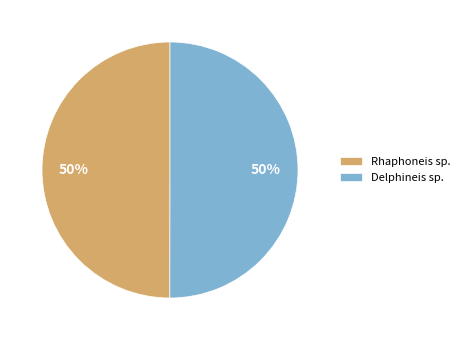

Do Delphineis sp. and Rhaphoneis sp. together represent more than half of the pie?

Yes